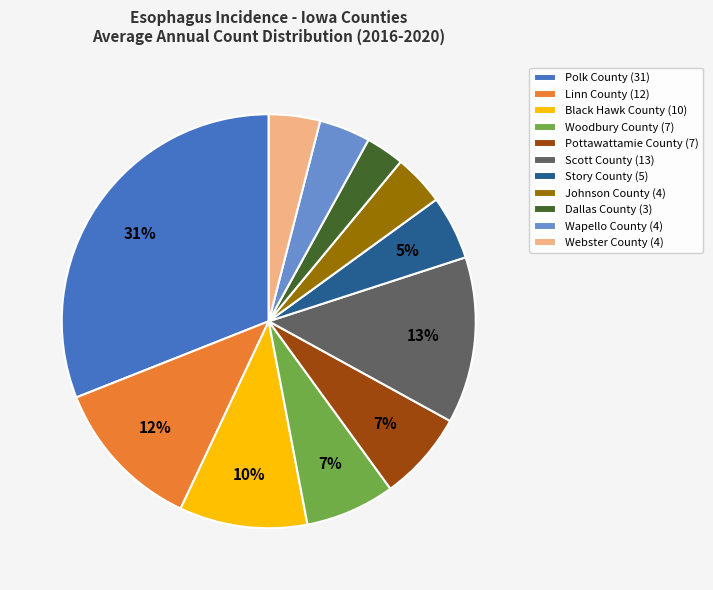

Does Johnson County account for over 50% of the chart?

No